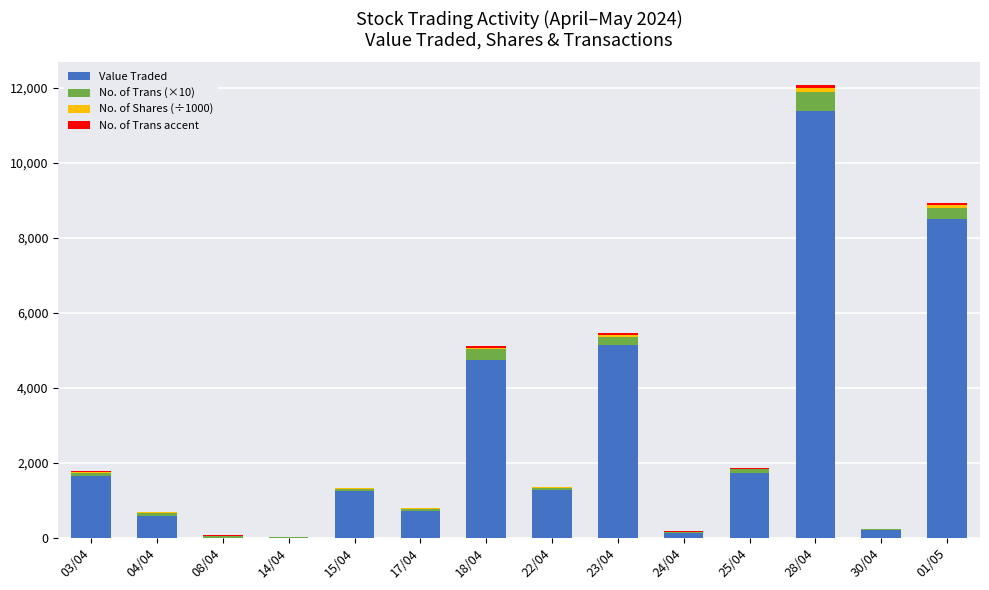

At which category is the sum across all series the highest?

28/04